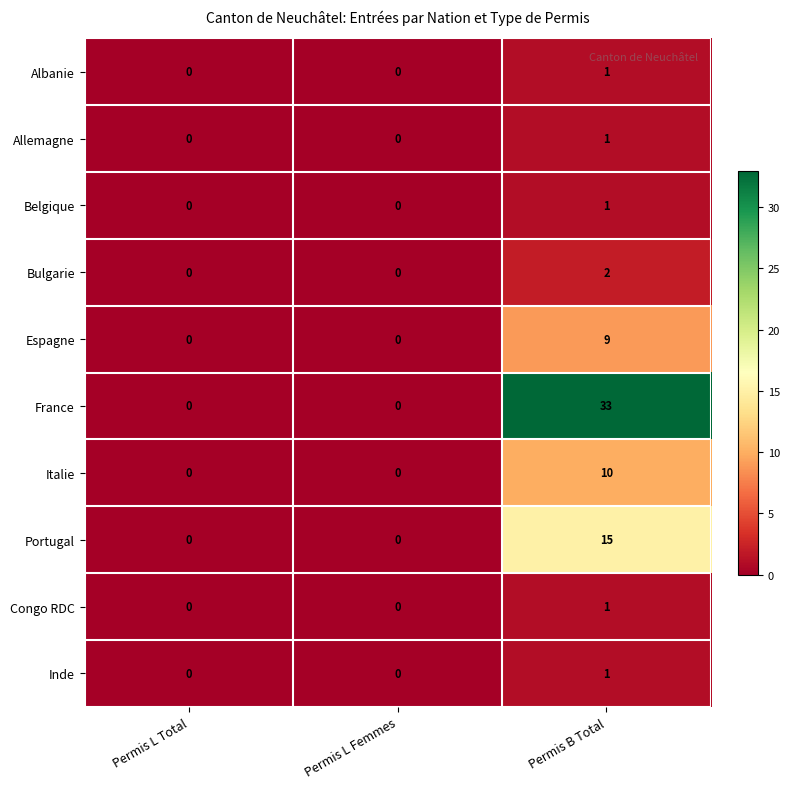

The value of Inde at Permis L Total is 0. True or false?

True